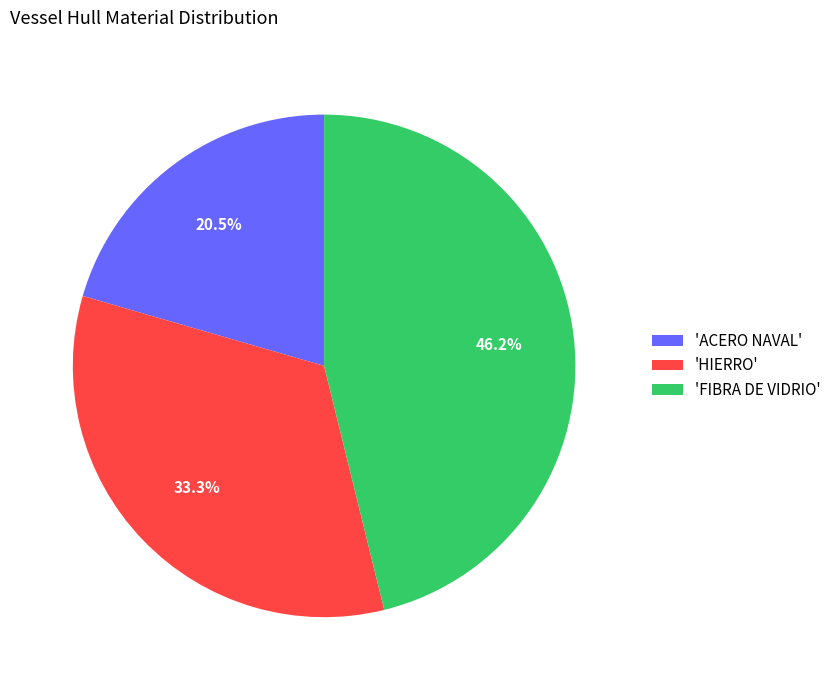

What is the ratio of the value at 'HIERRO' to the value at 'FIBRA DE VIDRIO'?

0.7